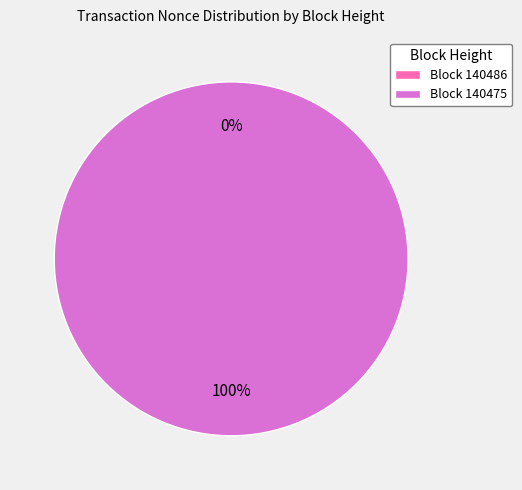

Between 140475 and 140486, which is larger?

140475